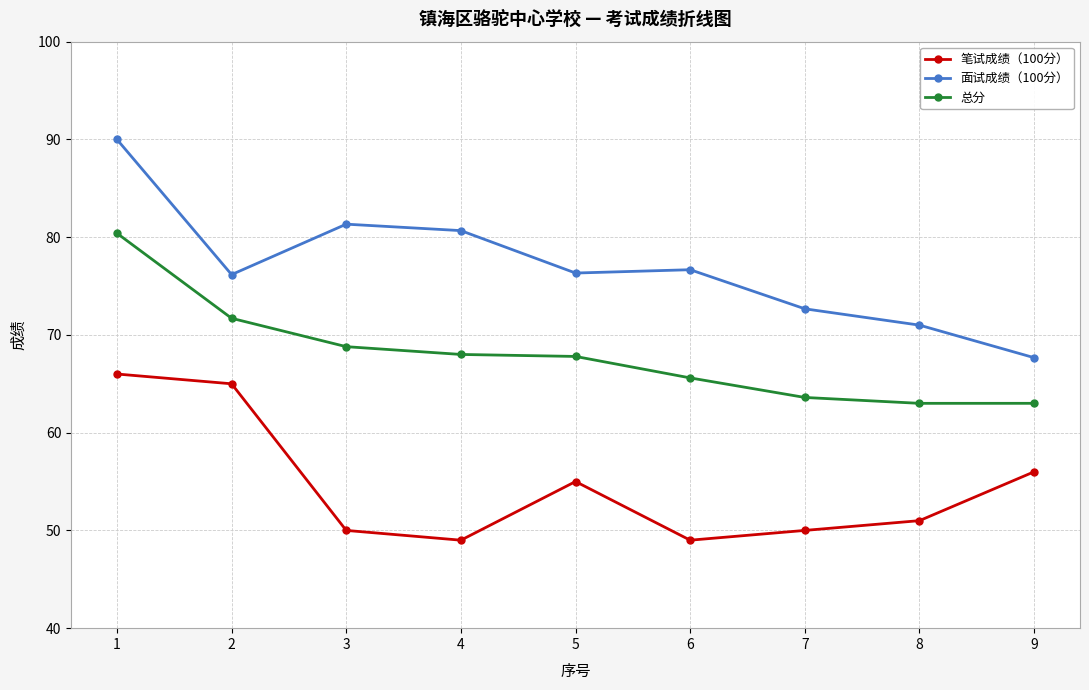

Does the chart display data point markers on the line(s)?

Yes